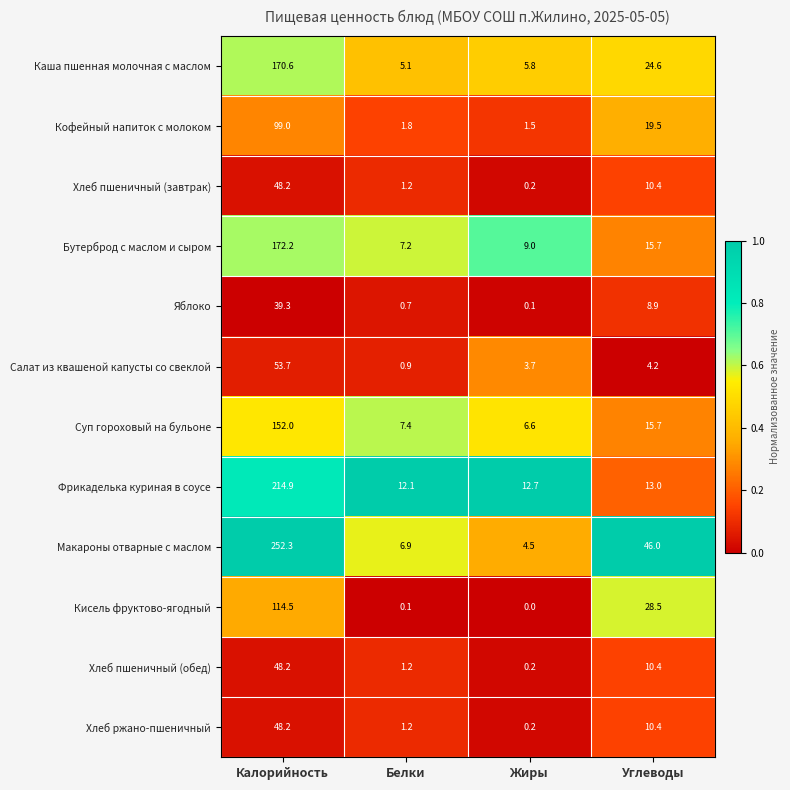

Rank the categories by Хлеб пшеничный (завтрак) value from lowest to highest.

Жиры, Белки, Углеводы, Калорийность